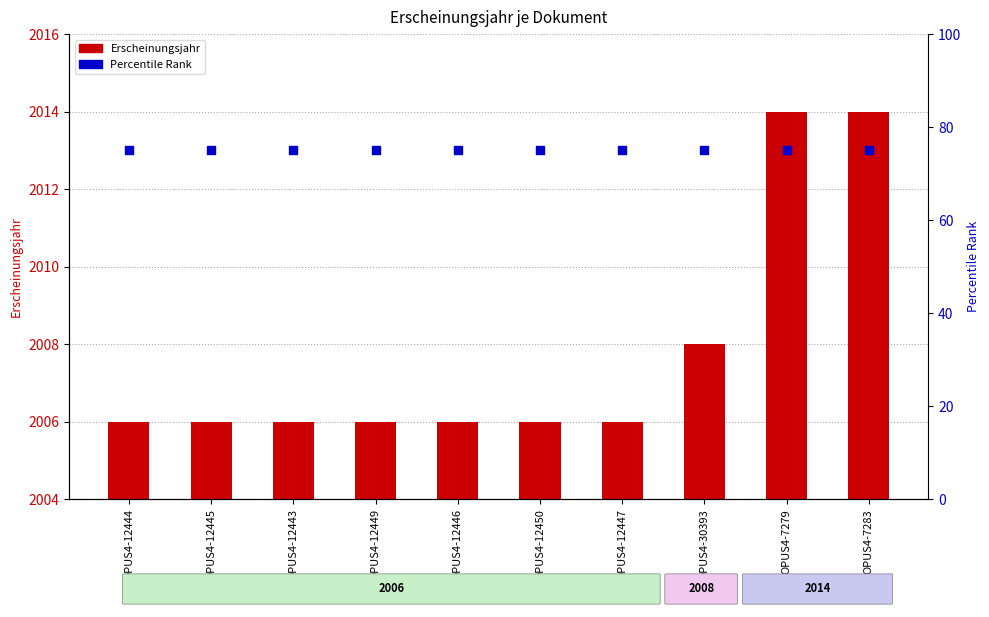

Is the value of Percentile Rank at OPUS4-12445 greater than the value of Erscheinungsjahr at OPUS4-12445?

Yes